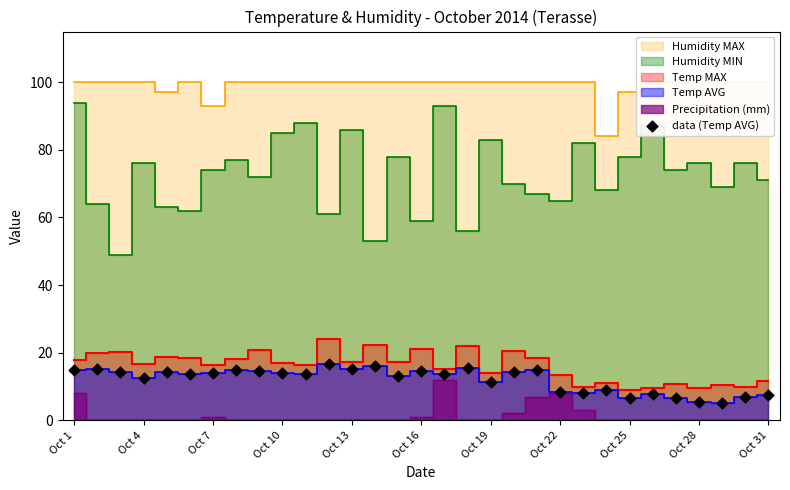

What is the range of Y values (max minus min)?

11.7